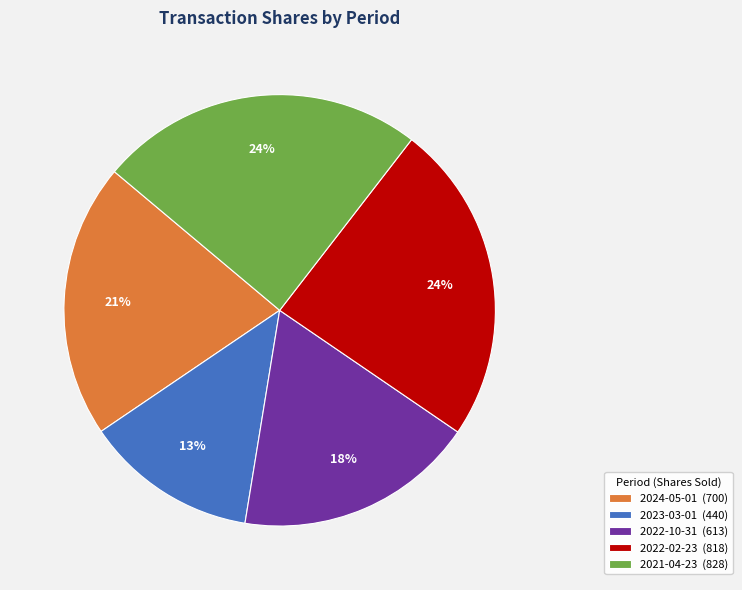

Between 2022-02-23 and 2022-10-31, which is larger?

2022-02-23